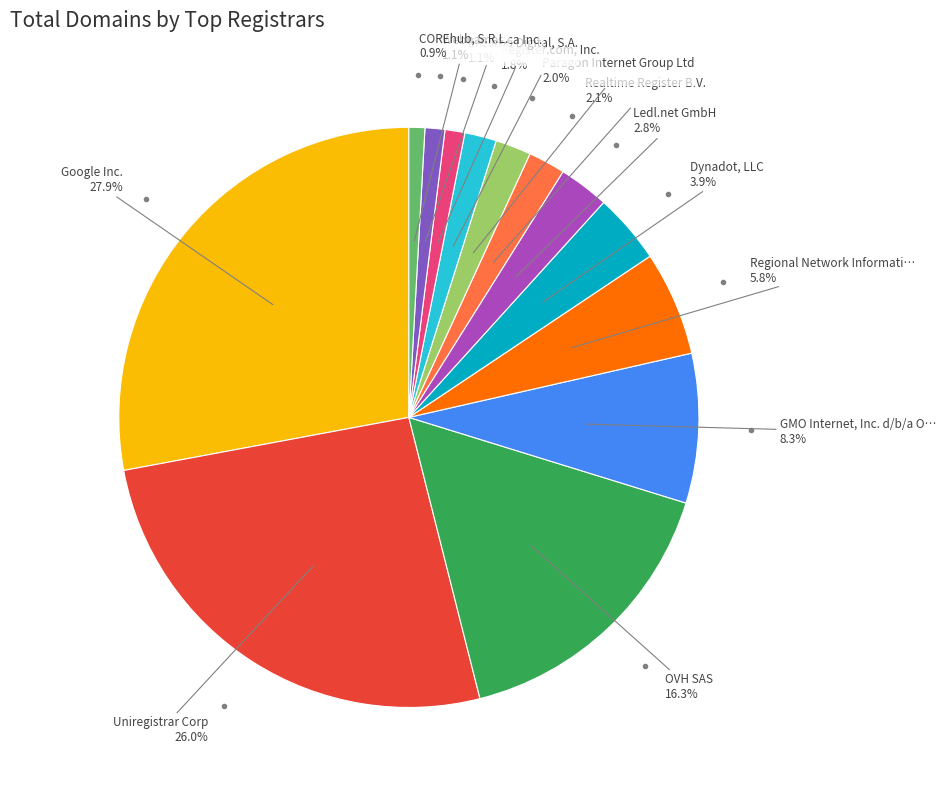

Is there any slice that represents more than half of the pie?

No